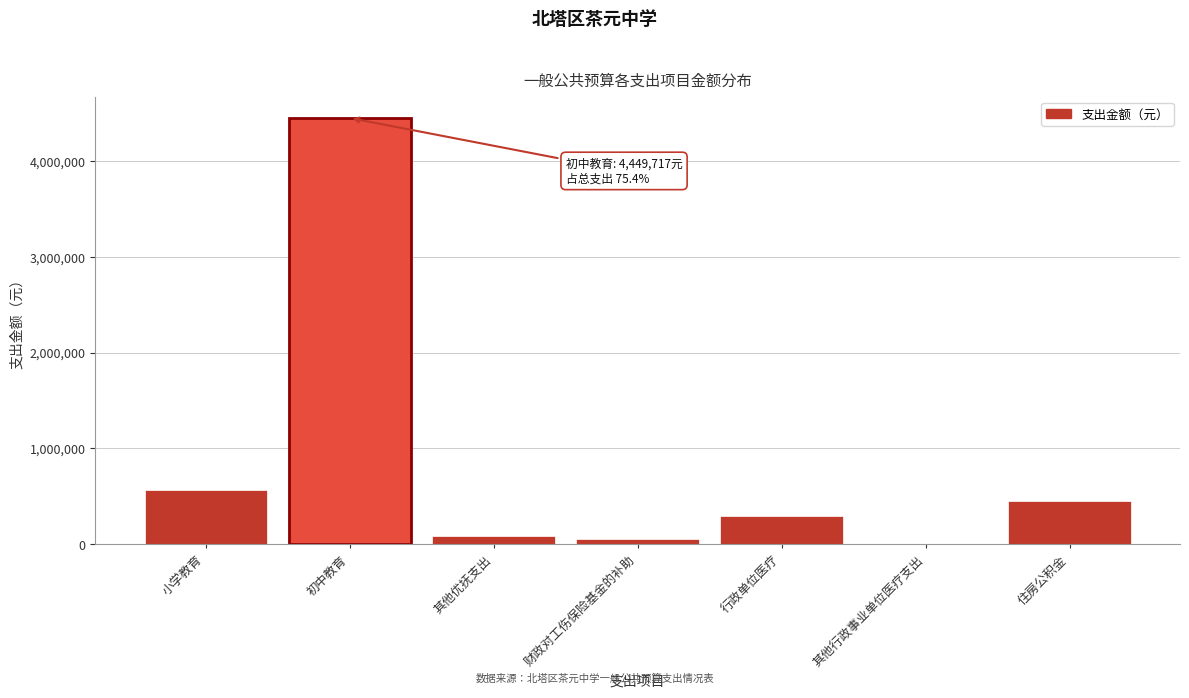

Reading left to right, what are all the values shown in this chart?

小学教育=566281	初中教育=4449717	其他优抚支出=80640	财政对工伤保险基金的补助=52562	行政单位医疗=297762	其他行政事业单位医疗支出=6075	住房公积金=446643